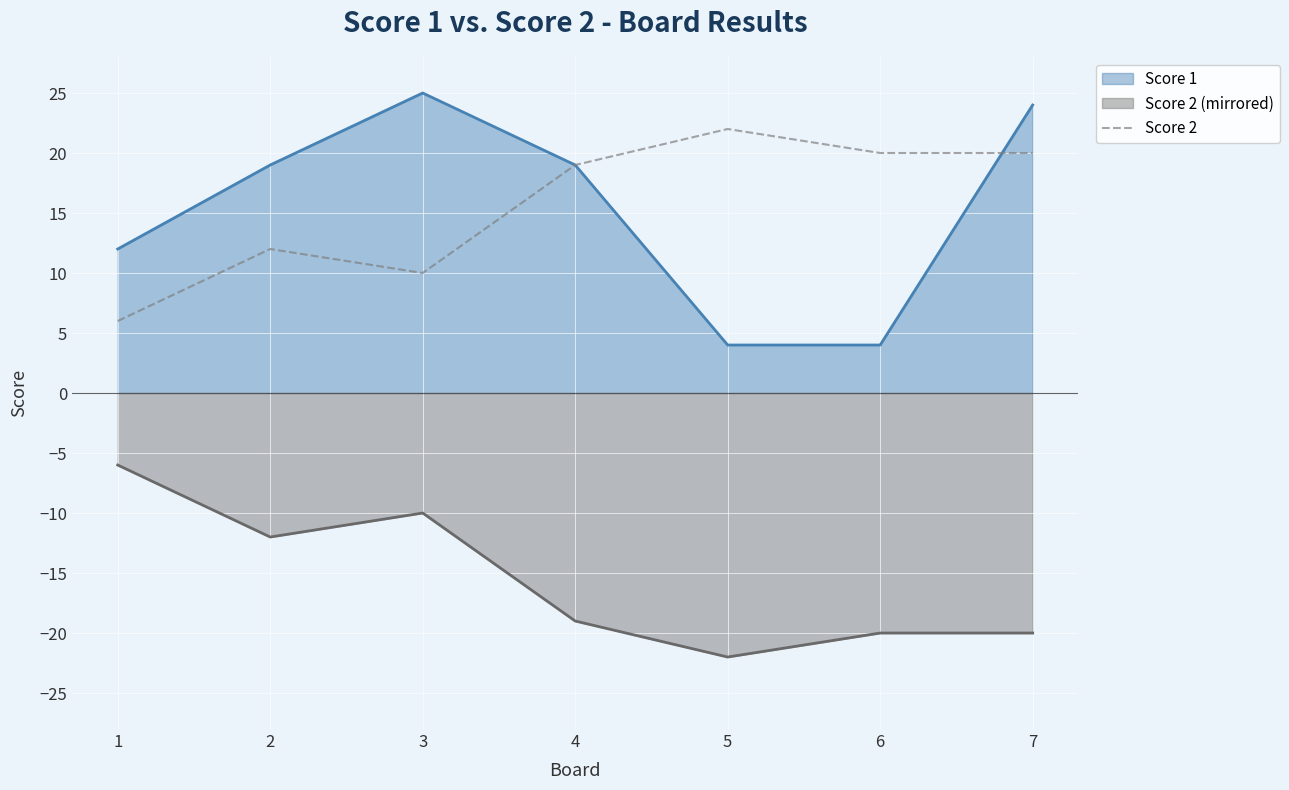

True or false: there are more than 1 points higher than both neighbors.

True